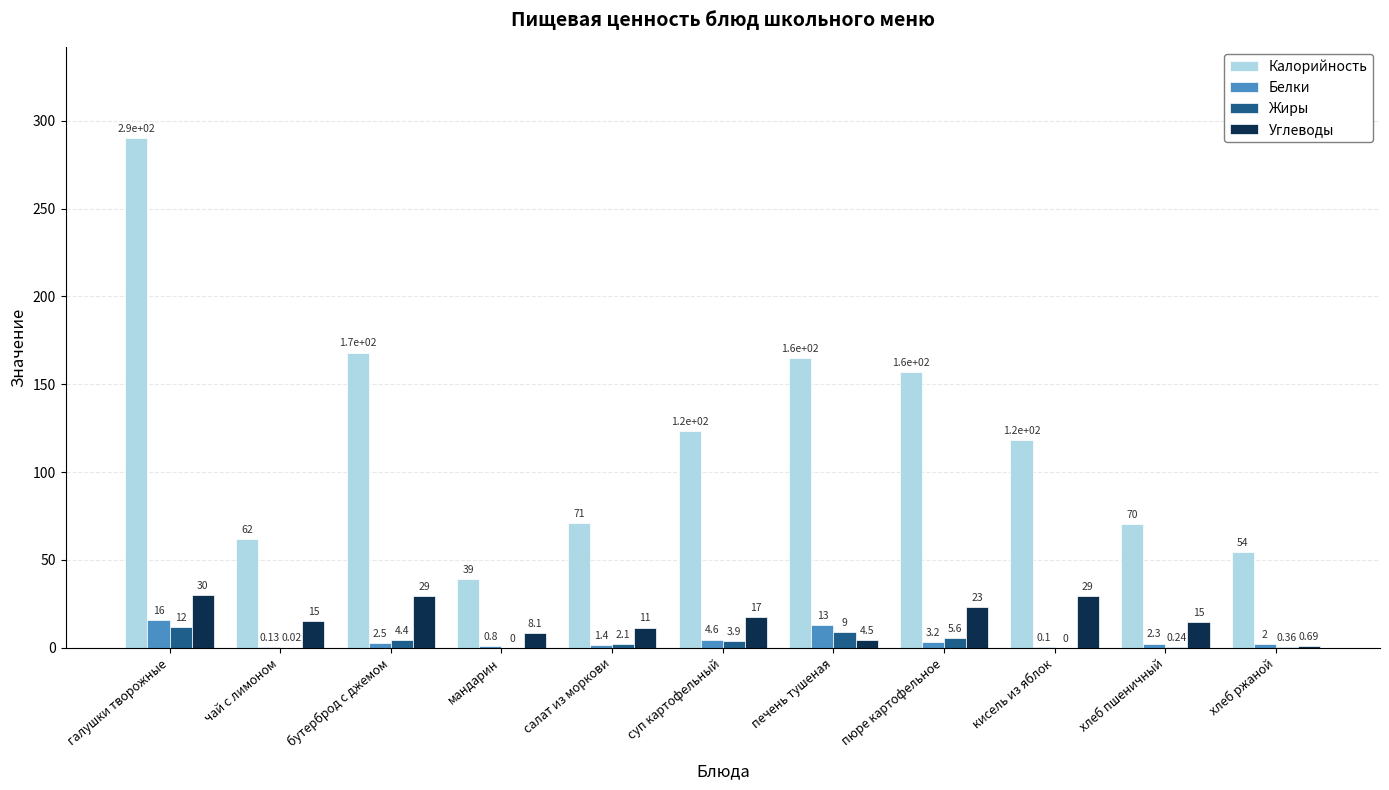

How many data points in Углеводы are above 15?

6